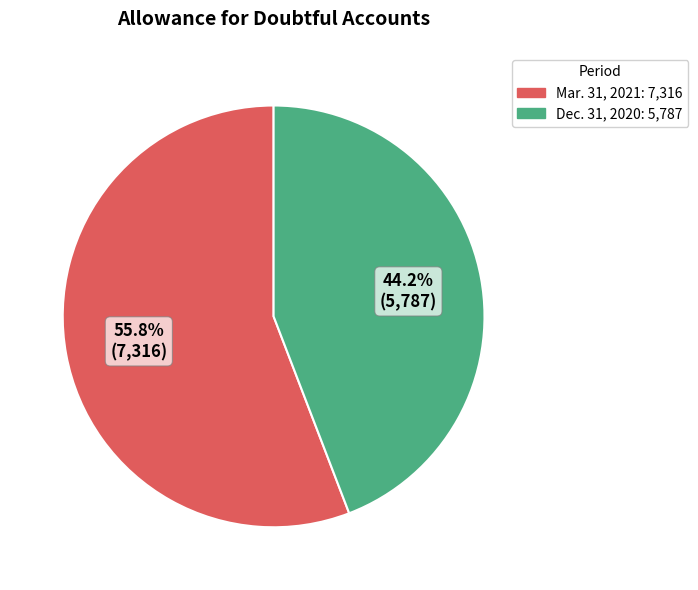

How many segments does this pie chart have?

2